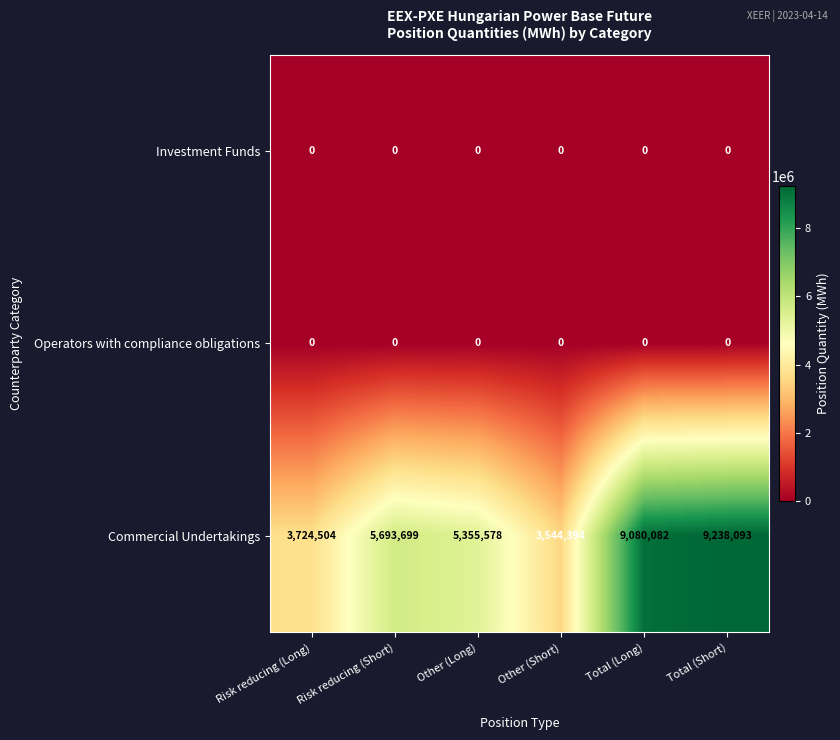

What is the greatest value displayed?

9238093